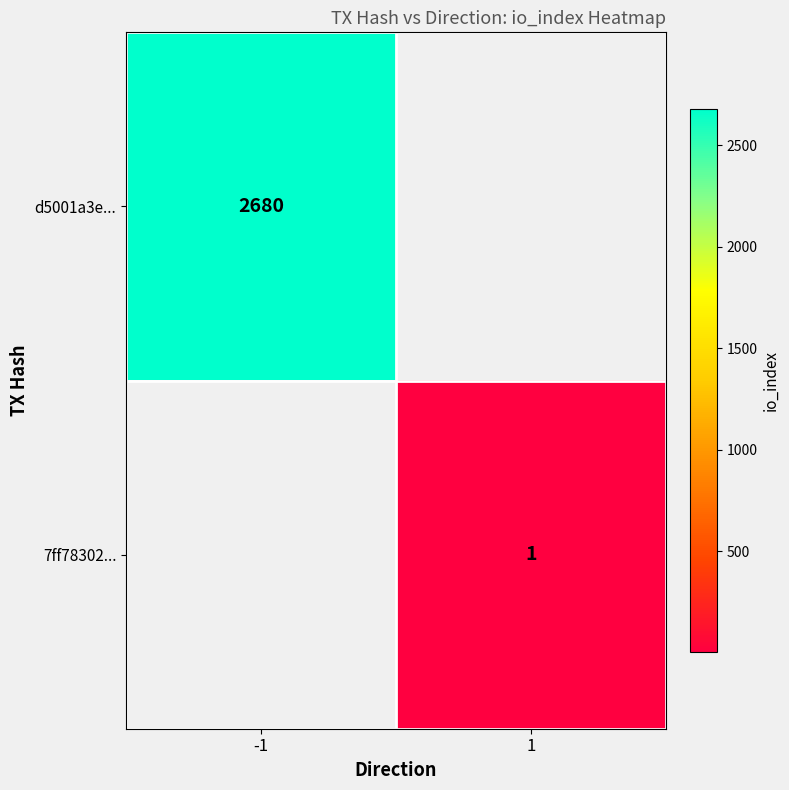

Is it true that d5001a3e... equals 4406.9 at -1?

False